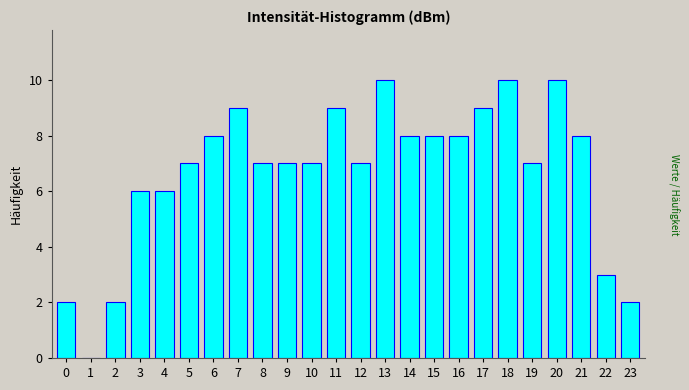

Reading right to left, what are all the values shown in this chart?

23=2	22=3	21=8	20=10	19=7	18=10	17=9	16=8	15=8	14=8	13=10	12=7	11=9	10=7	9=7	8=7	7=9	6=8	5=7	4=6	3=6	2=2	1=0	0=2